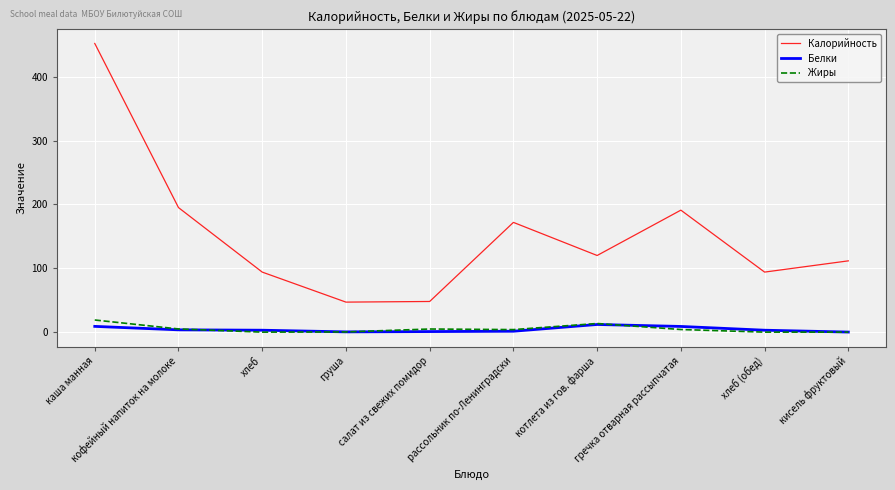

What is the maximum value for Жиры?

19.0